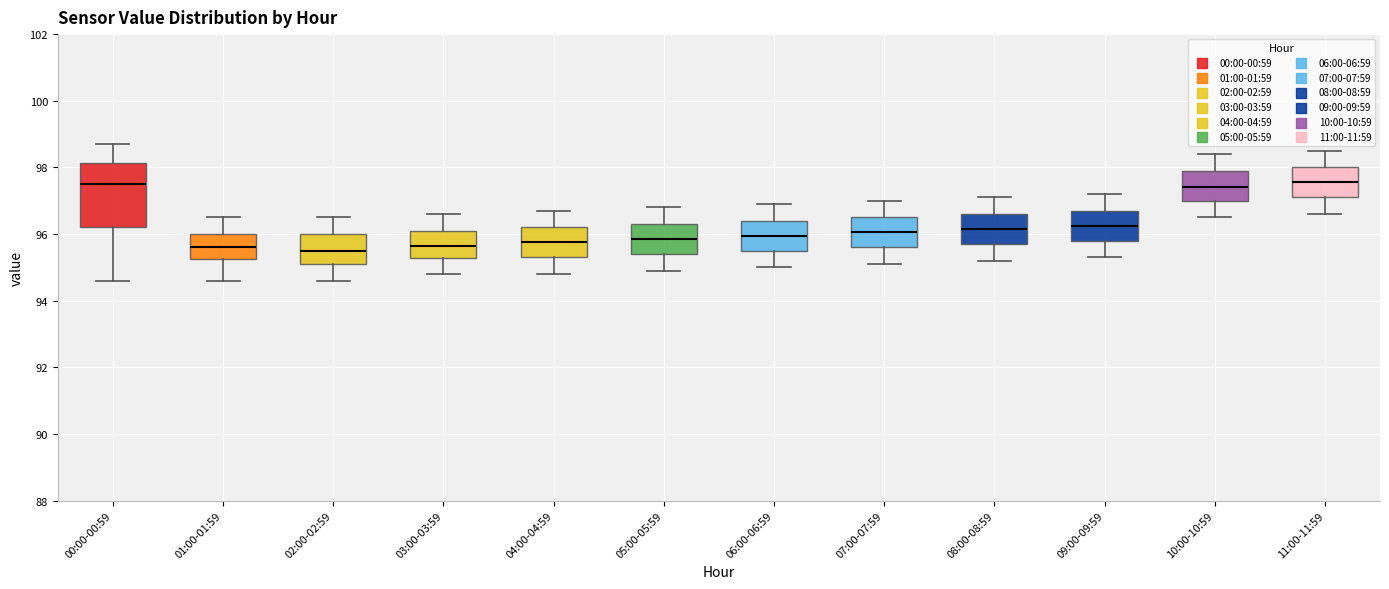

Where does the median line of the box for 04:00-04:59 sit on the y-axis? The values are not printed on the chart, so give them approximately, as read against the axis.

95.8